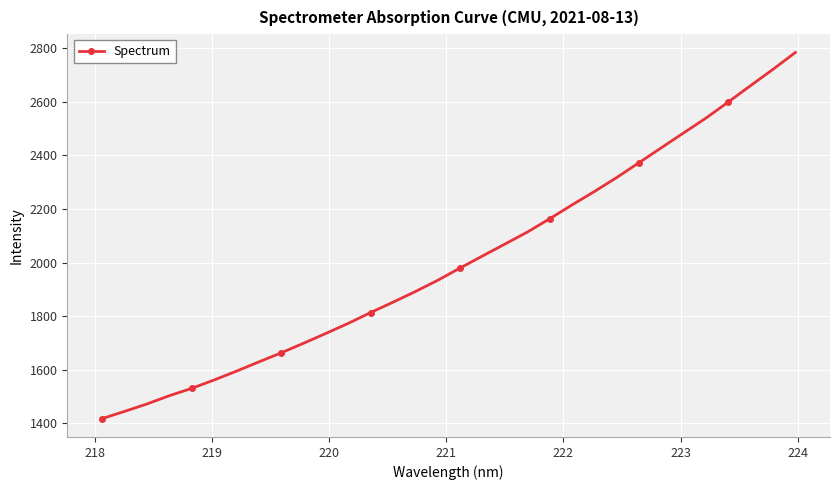

True or false: there are more than 2 points higher than both neighbors.

False